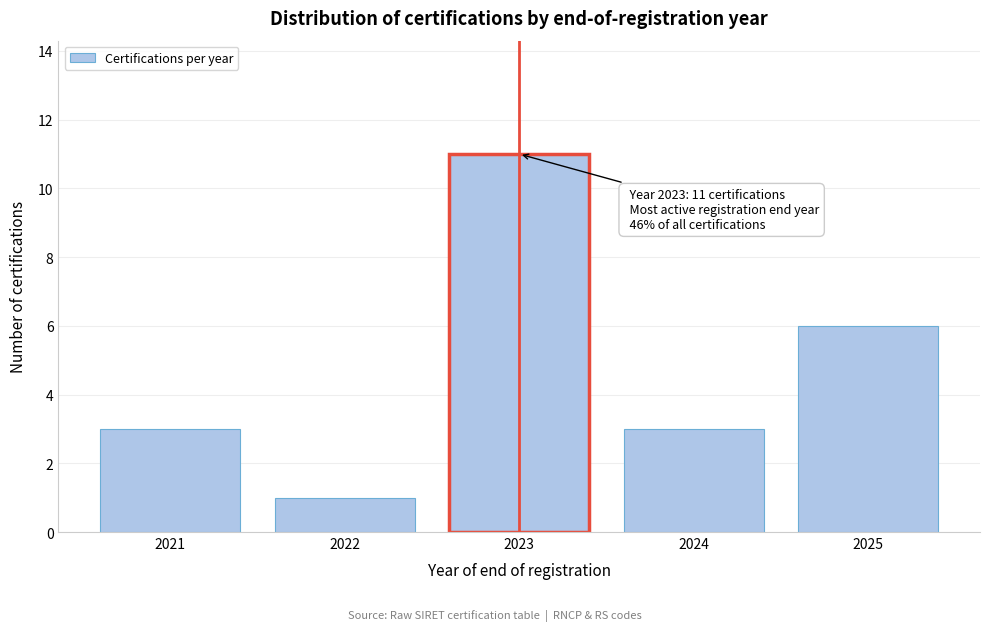

Reading right to left, extract all data points from this chart.

6	3	11	1	3